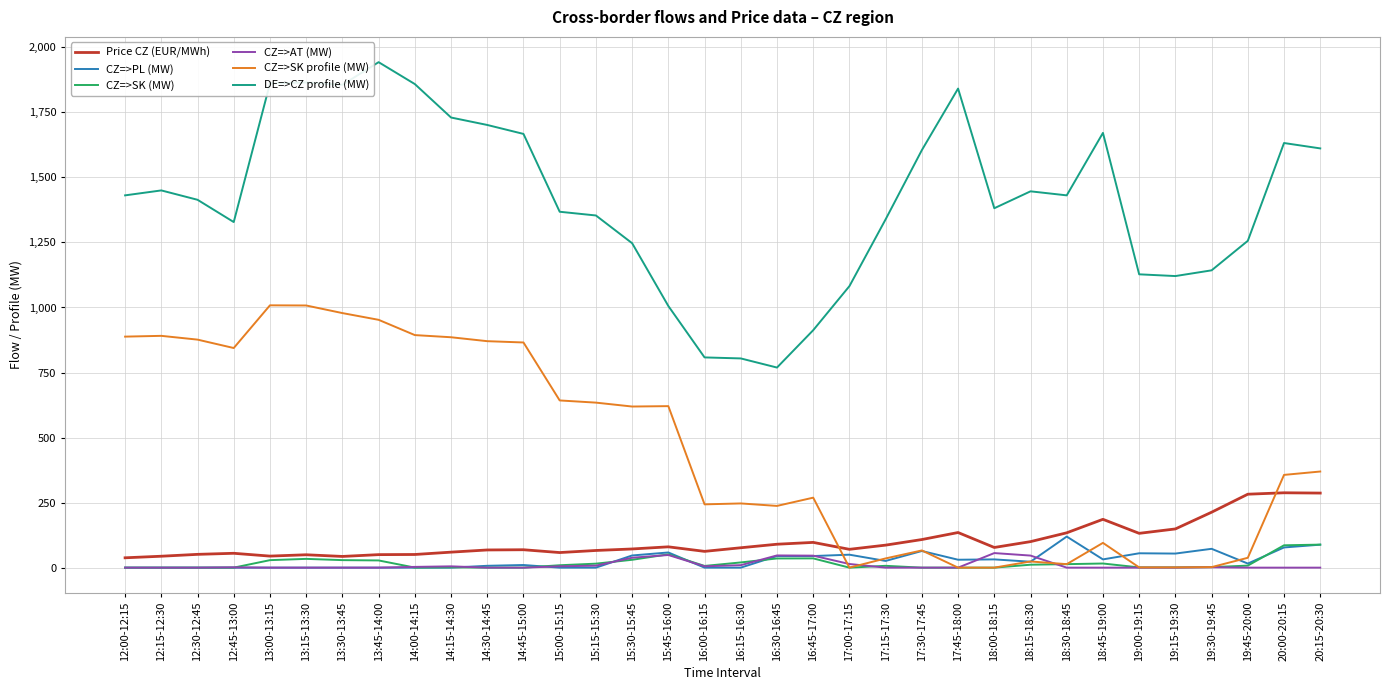

At how many categories does at least one series exceed 1210?

25